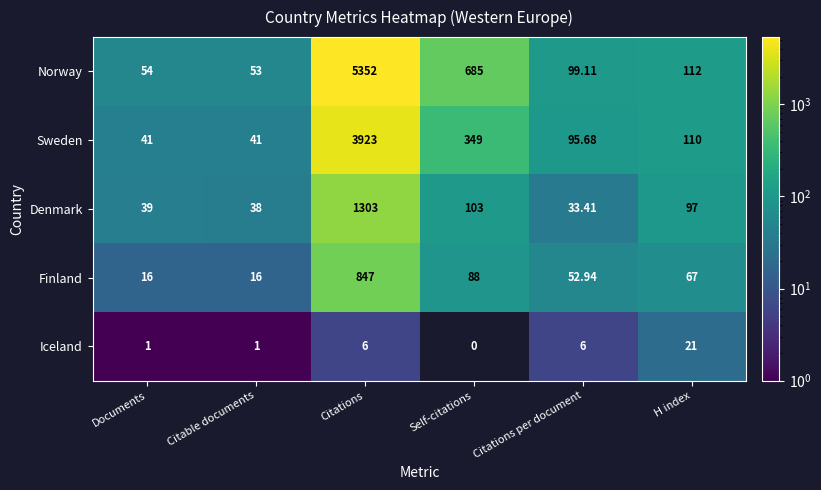

Which series has the largest range (max minus min)?

Norway